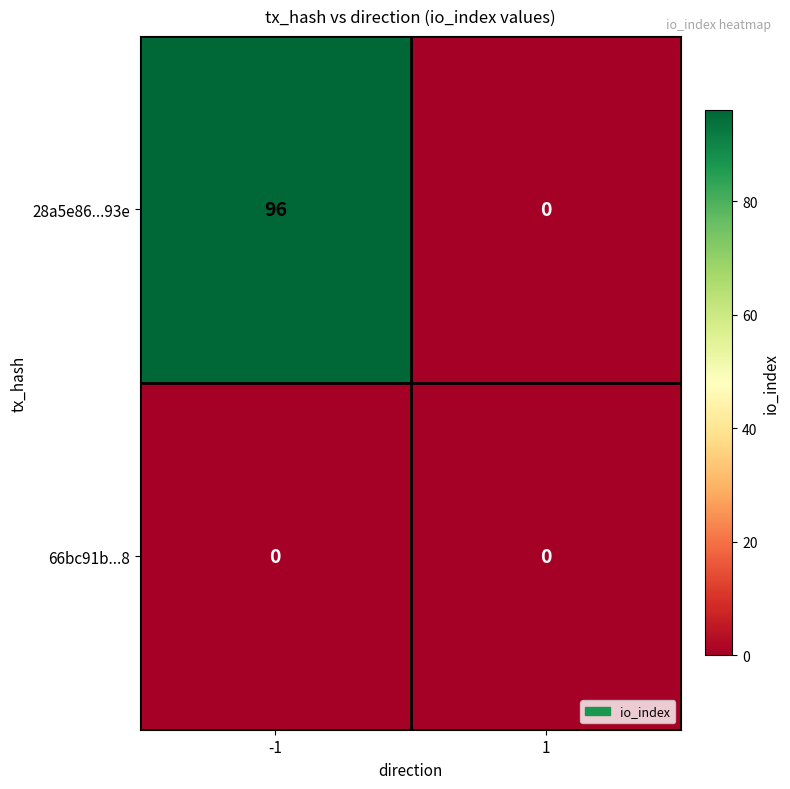

At which category is the sum across all series the highest?

-1